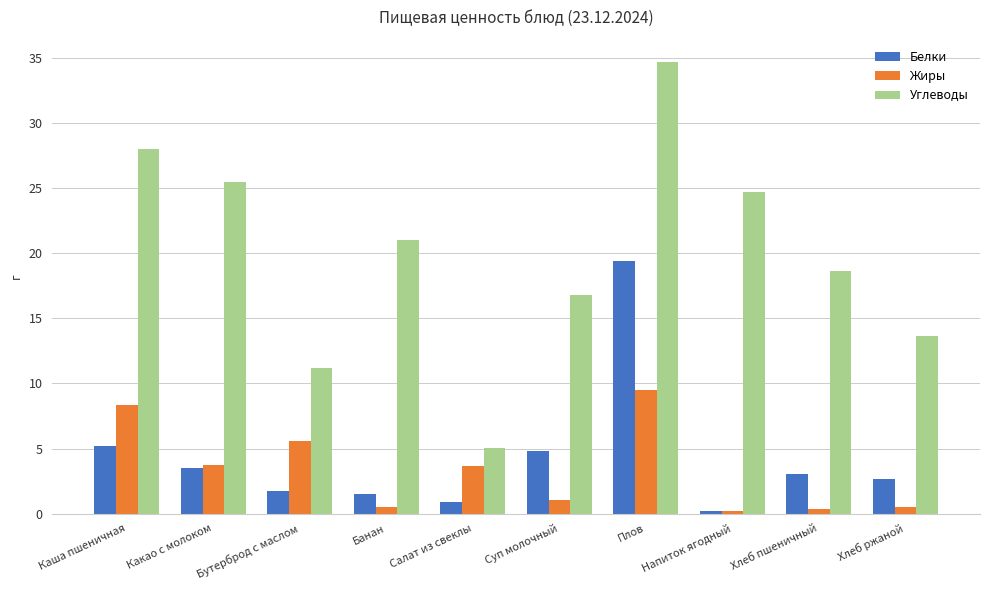

True or false: Углеводы has a value of 21.0 at Банан.

True